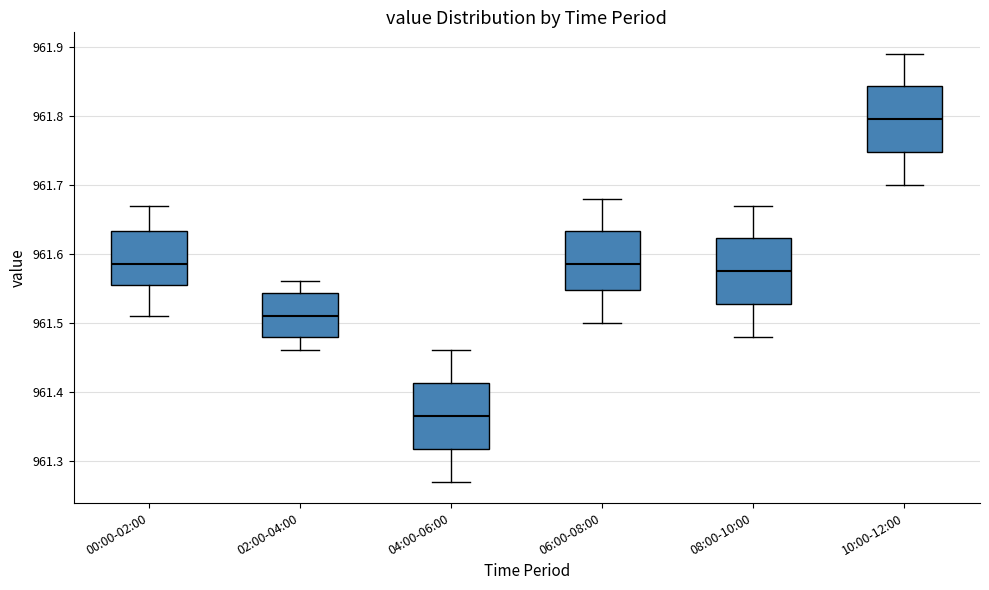

Reading left to right, read every box against the y-axis: the position of its median line, the range the box covers, and the ends of its whiskers. The values are not printed on the chart, so give them approximately, as read against the axis.

00:00-02:00: median 961.59, box 961.56 to 961.63, whiskers 961.51 to 961.67
02:00-04:00: median 961.51, box 961.48 to 961.54, whiskers 961.46 to 961.56
04:00-06:00: median 961.37, box 961.32 to 961.41, whiskers 961.27 to 961.46
06:00-08:00: median 961.59, box 961.55 to 961.63, whiskers 961.50 to 961.68
08:00-10:00: median 961.58, box 961.53 to 961.62, whiskers 961.48 to 961.67
10:00-12:00: median 961.80, box 961.75 to 961.84, whiskers 961.70 to 961.89